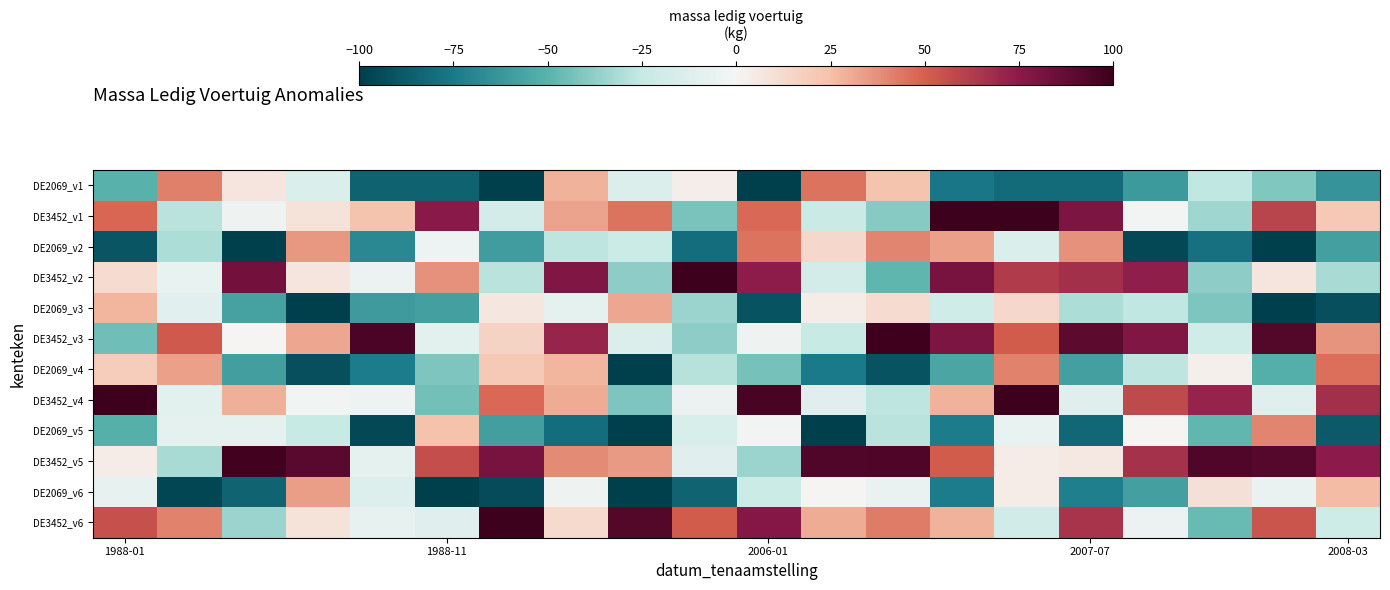

Reading left to right, list all the values displayed in this chart.

DE2069_v1: -50.1	42.1	7.1	-14.2	-85.0	-85.0	-100.7	28.6	-13.8	3.3	-106.7	45.2	23.2	-76.0	-80.9	-80.7	-61.3	-26.0	-40.9	-63.4
DE3452_v1: 47.9	-27.7	-3.3	8.6	23.0	75.6	-18.1	32.3	44.8	-42.6	47.2	-22.7	-39.6	101.8	104.5	79.3	-1.3	-34.4	59.5	20.4
DE2069_v2: -90.5	-30.8	-104.5	35.5	-68.6	-4.0	-60.1	-26.8	-22.5	-80.4	45.1	14.0	40.3	33.2	-14.3	37.5	-95.8	-78.6	-102.8	-57.9
DE3452_v2: 12.2	-6.6	82.6	7.1	-5.1	36.8	-27.5	78.4	-38.1	107.9	73.6	-18.2	-49.1	80.5	63.1	66.6	73.4	-38.2	7.4	-31.5
DE2069_v3: 28.1	-10.3	-57.1	-99.8	-60.2	-58.0	6.7	-8.0	32.0	-34.4	-90.9	4.1	11.7	-20.2	13.4	-31.0	-26.4	-41.6	-105.9	-92.7
DE3452_v3: -45.0	51.8	0.3	31.4	95.2	-10.1	15.7	70.9	-13.4	-37.7	-3.6	-24.2	98.8	79.3	51.3	89.4	78.6	-20.1	92.8	36.3
DE2069_v4: 19.2	33.4	-59.1	-92.4	-73.5	-41.7	20.9	27.7	-108.9	-28.3	-43.2	-74.5	-90.8	-56.0	40.9	-58.3	-27.0	2.5	-51.8	45.5
DE3452_v4: 104.0	-9.7	29.6	-1.9	-4.4	-44.1	47.5	30.4	-41.8	-5.4	95.3	-11.7	-26.8	28.3	107.7	-11.3	57.5	71.9	-12.0	66.5
DE2069_v5: -51.2	-8.8	-8.6	-24.3	-95.6	23.6	-58.7	-80.2	-103.5	-15.5	-1.6	-107.3	-28.1	-73.8	-6.8	-82.1	0.6	-48.1	39.9	-88.0
DE3452_v5: 4.6	-31.8	98.0	90.4	-8.7	55.6	80.8	38.8	34.7	-11.3	-35.1	93.6	94.1	51.3	4.2	5.9	66.2	93.5	91.9	74.8
DE2069_v6: -7.3	-96.5	-84.1	33.8	-13.0	-108.5	-93.8	-3.8	-109.2	-84.3	-22.2	0.7	-5.7	-74.1	3.9	-72.0	-57.9	9.4	-6.1	25.9
DE3452_v6: 55.2	40.9	-35.0	8.8	-7.6	-11.0	105.7	12.9	92.7	51.0	77.2	30.4	42.3	28.8	-18.8	65.6	-5.1	-46.1	53.3	-21.7